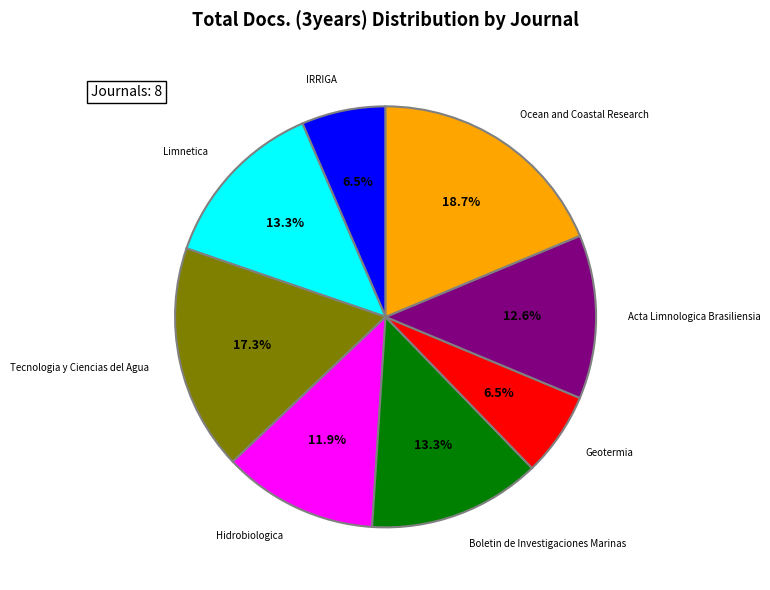

Is there a majority slice in this chart?

No